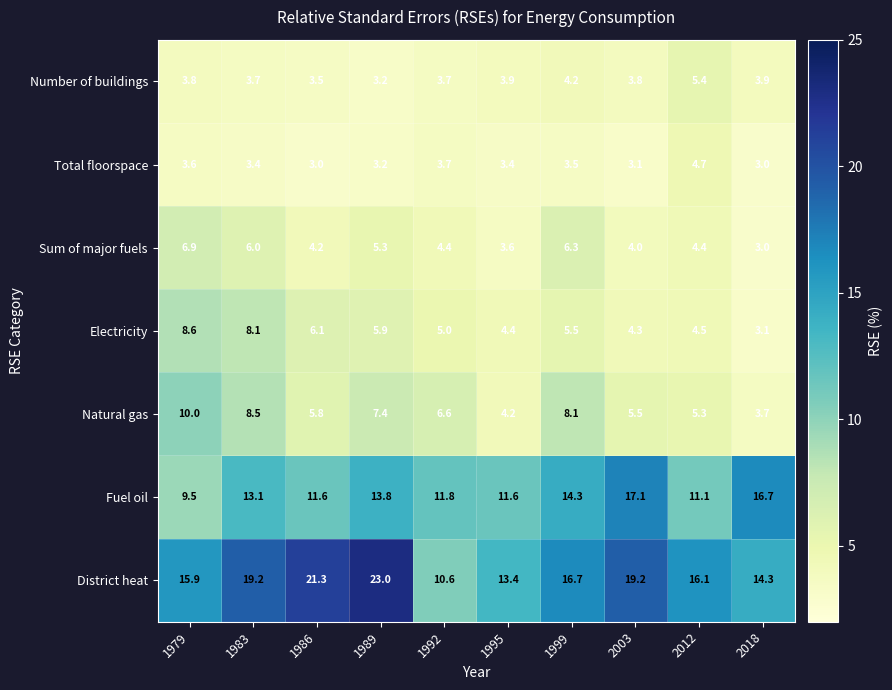

Which label corresponds to the largest value in the chart?

1989